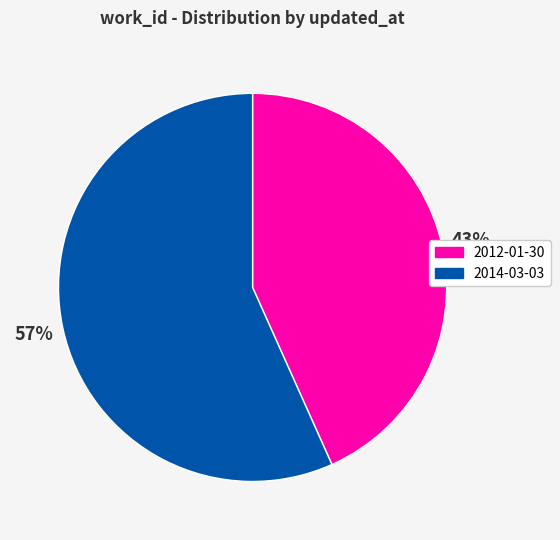

Is the sum of 2012-01-30 and 2014-03-03 greater than half?

Yes